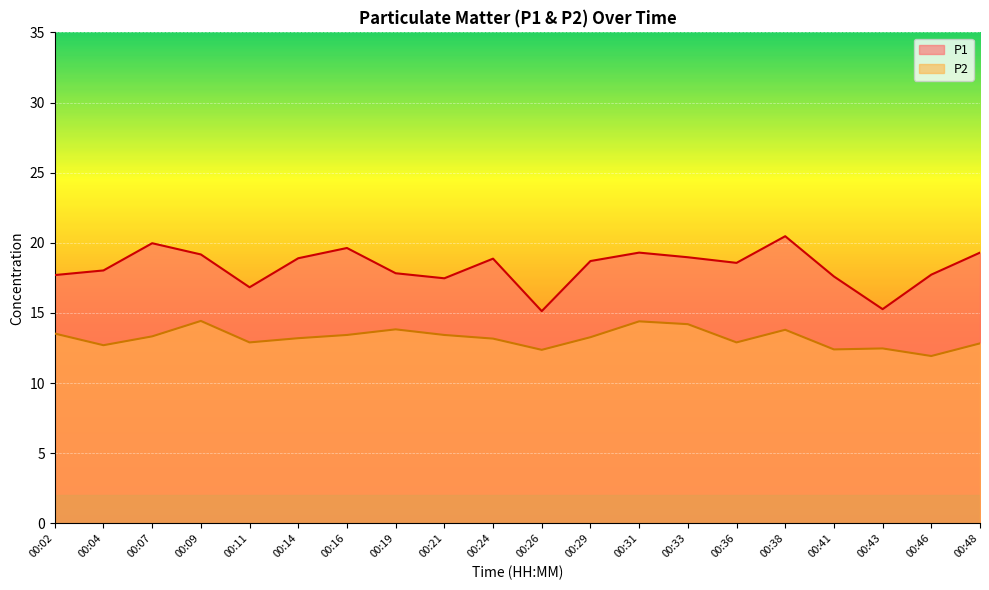

What is the minimum value for P1?

15.1